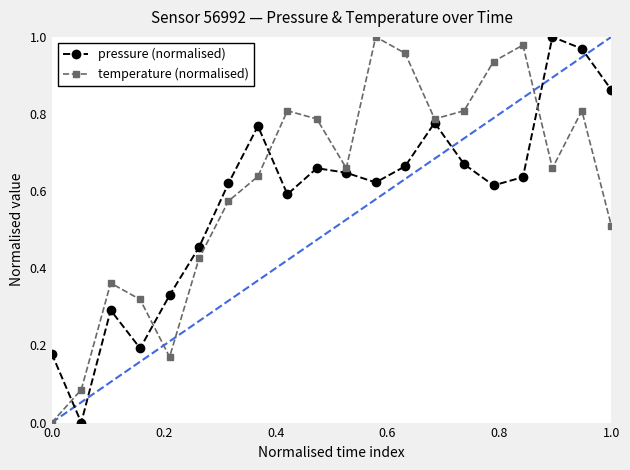

How many interior local peaks does the temperature (normalised) series have?

5